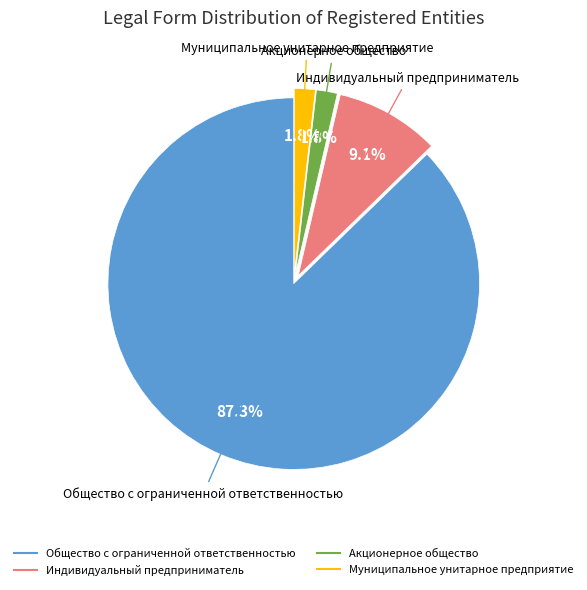

Which category has the biggest portion of the pie?

Общество с ограниченной ответственностью